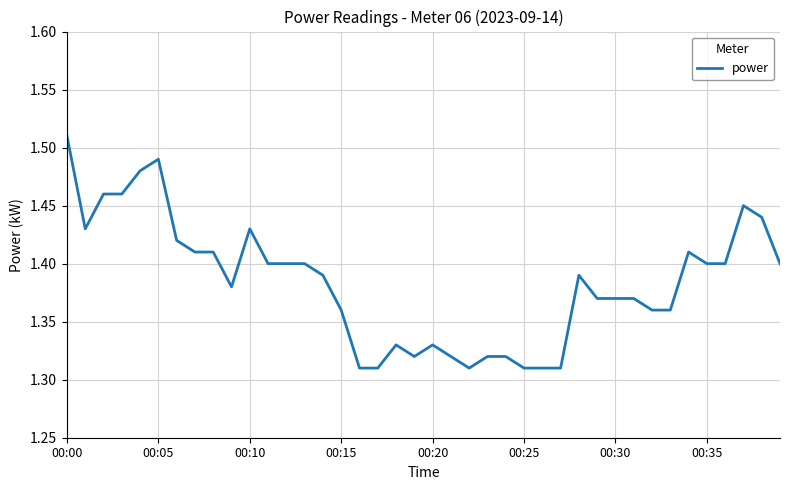

Reading left to right, list all the values displayed in this chart.

1.5	1.4	1.5	1.5	1.5	1.5	1.4	1.4	1.4	1.4	1.4	1.4	1.4	1.4	1.4	1.4	1.3	1.3	1.3	1.3	1.3	1.3	1.3	1.3	1.3	1.3	1.3	1.3	1.4	1.4	1.4	1.4	1.4	1.4	1.4	1.4	1.4	1.4	1.4	1.4